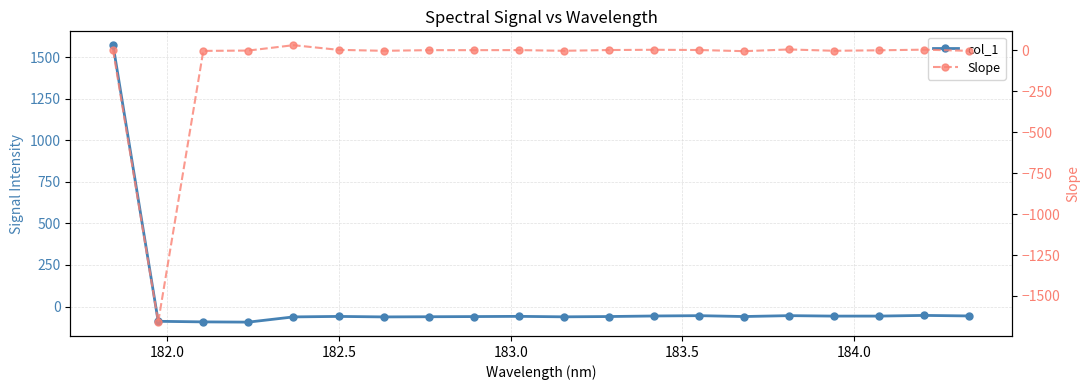

Which category has the lowest value across all series?

182.0